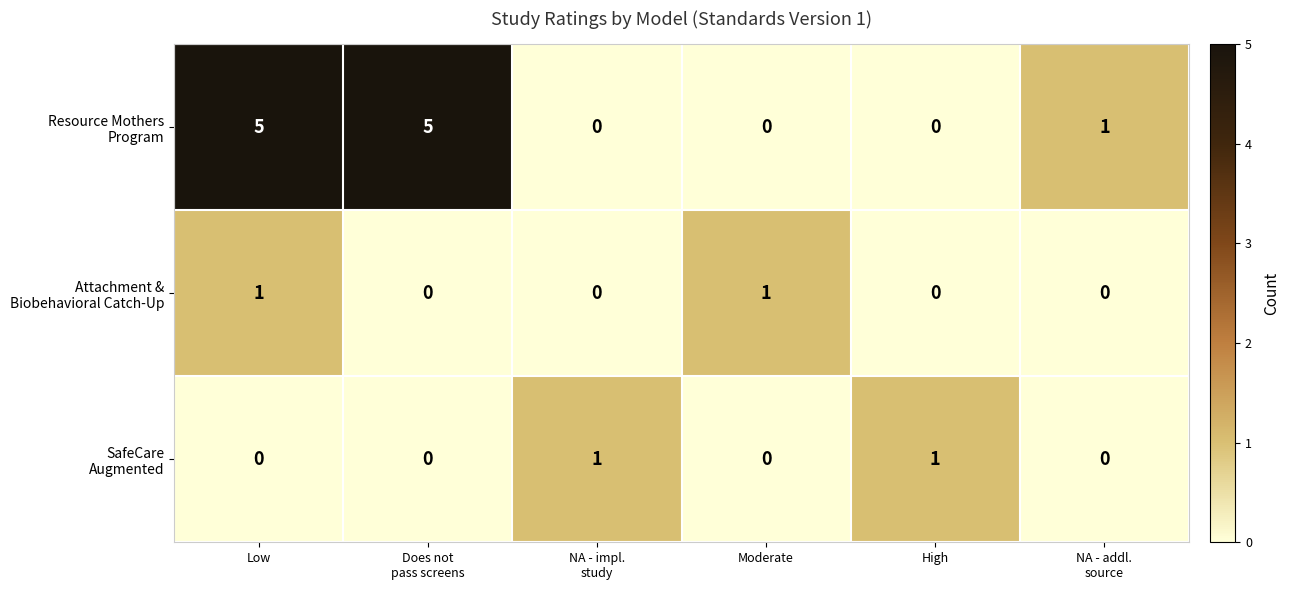

At which category is the sum across all series the highest?

Low